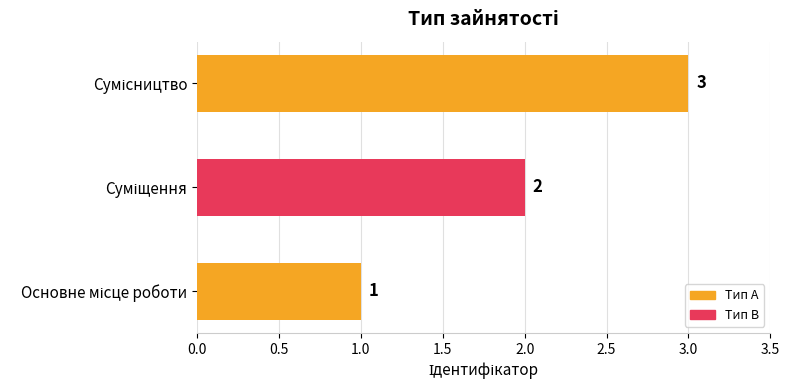

Count the number of data series in this chart.

1